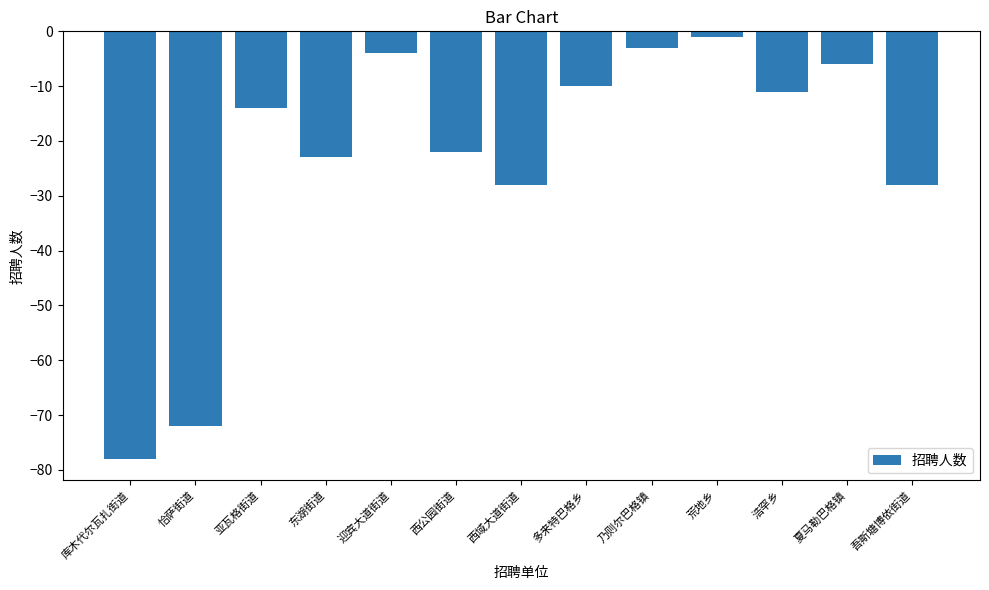

What is the approximate value at 亚瓦格街道?

-14